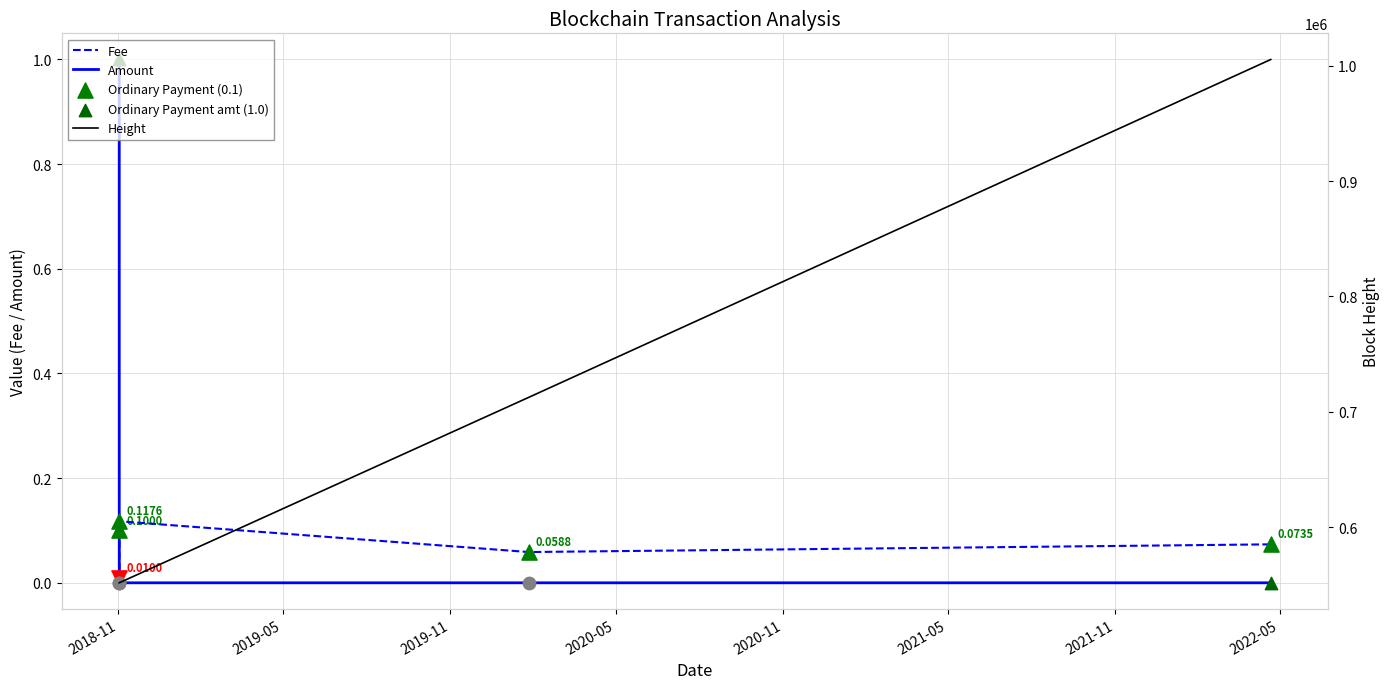

Which series reaches the maximum Y coordinate?

Height